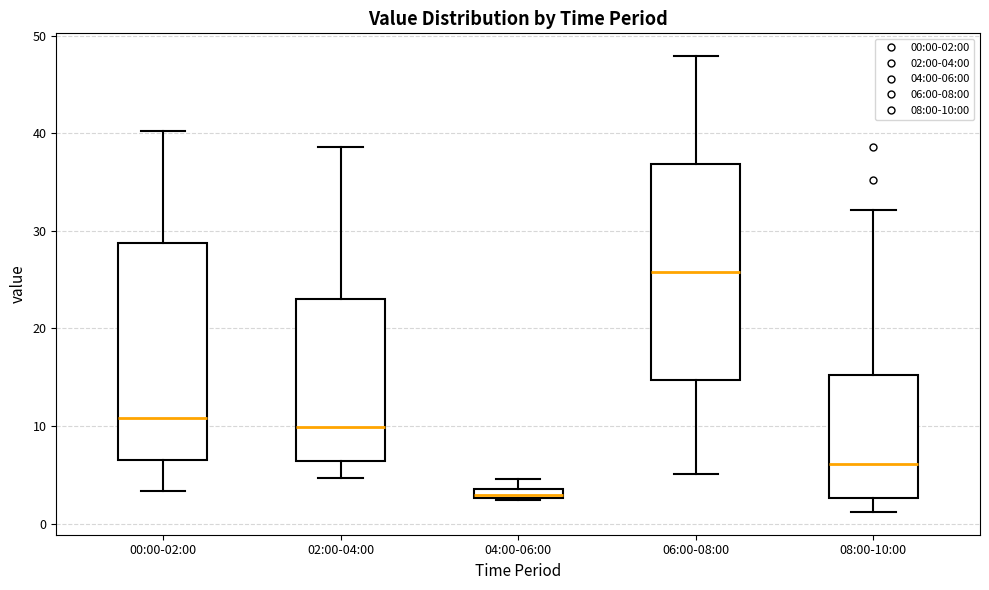

Which box has the lowest median line?

04:00-06:00